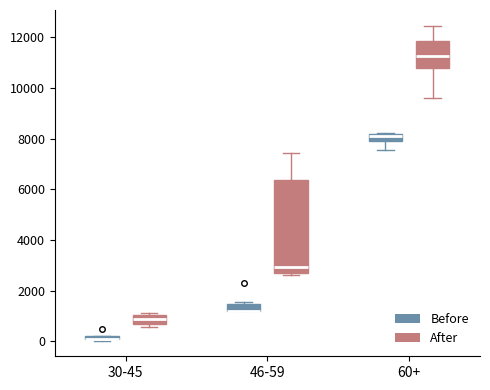

Where is the lower edge of the box for 60+ (Before) on the y-axis? The values are not printed on the chart, so give them approximately, as read against the axis.

8000